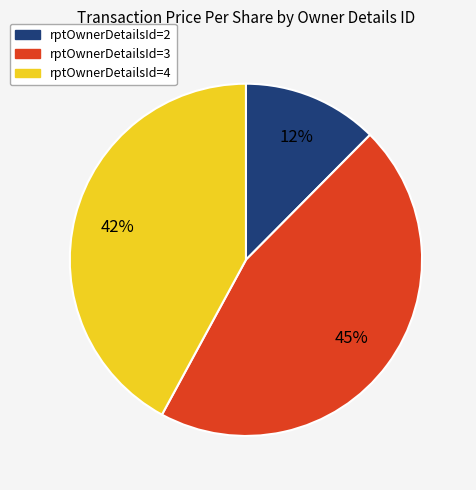

True or false: rptOwnerDetailsId=4 accounts for 42% of the total.

True